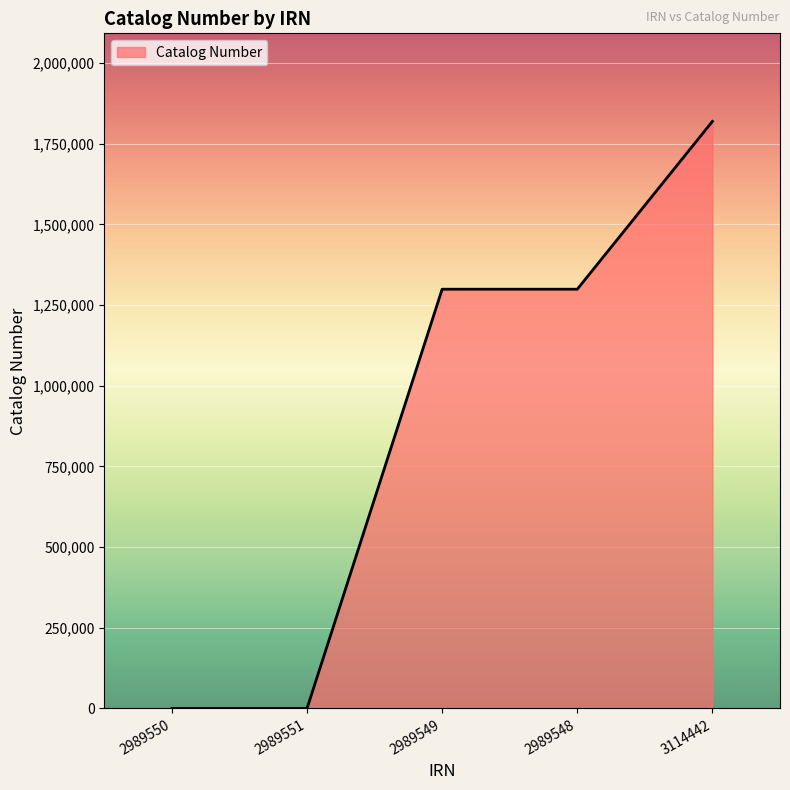

How many lines are shown in the chart?

1